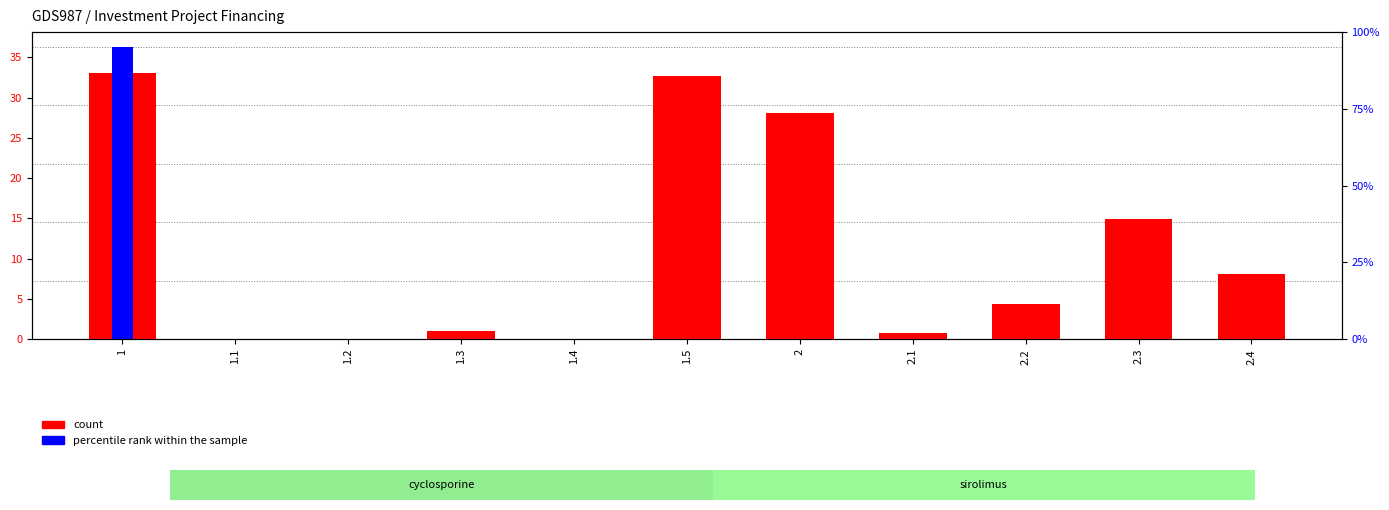

Which series has the largest total across all categories?

count